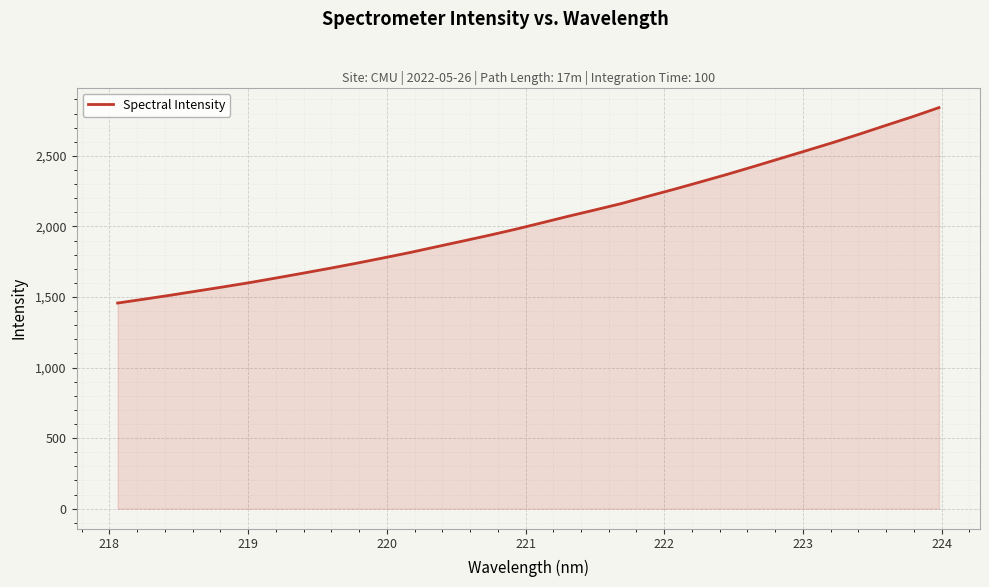

What is the minimum value shown in the chart?

1457.2